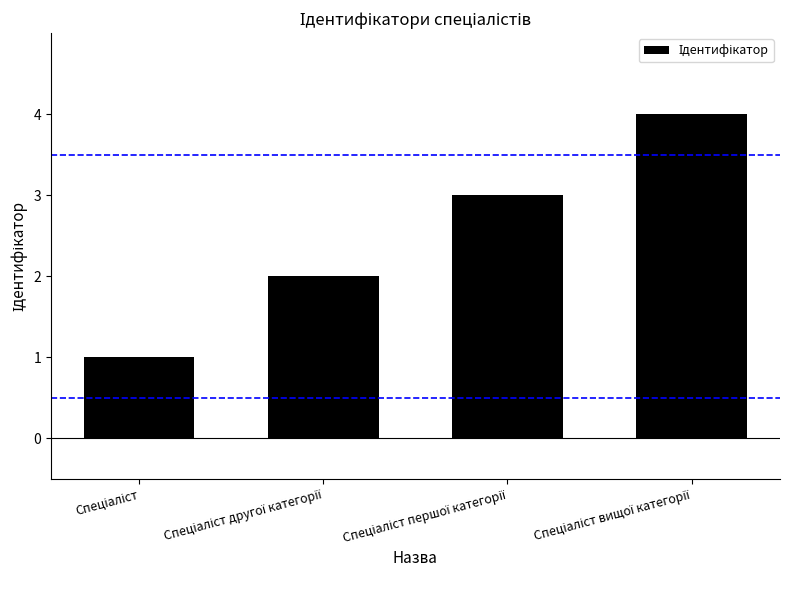

What is the greatest value displayed?

4